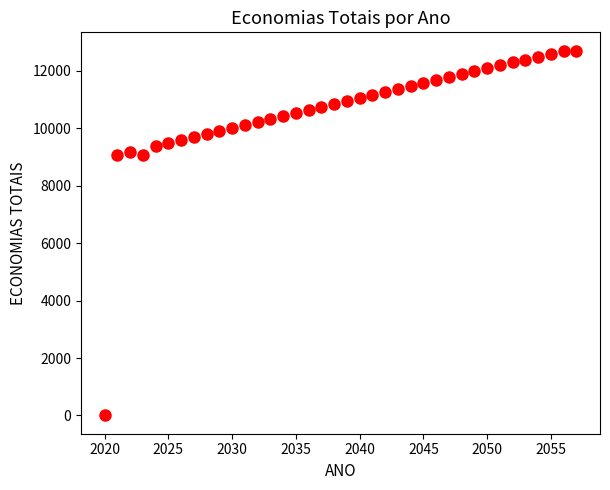

What is the range of X values (max minus min)?

37